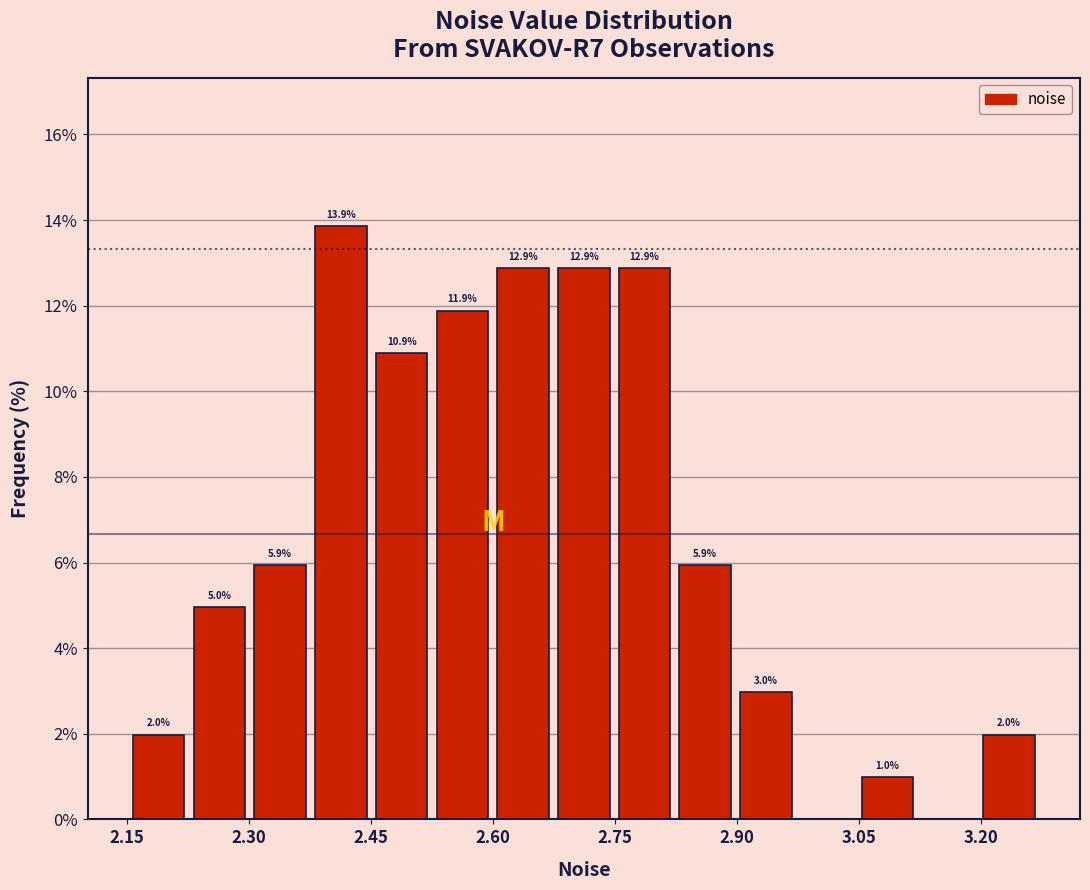

Around what value on the x-axis is the tallest bar? Give the approximate position of its centre, as read against the axis.

2.42